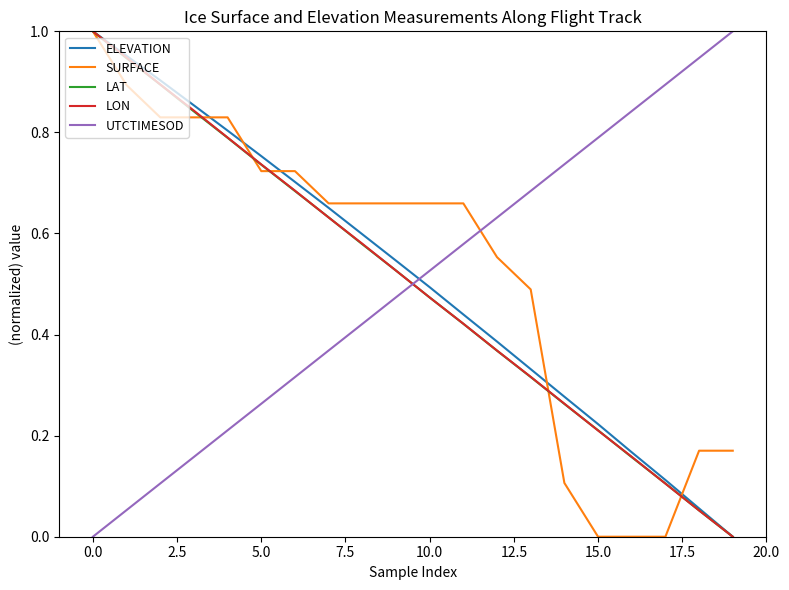

True or false: SURFACE and UTCTIMESOD intersect in this chart.

True